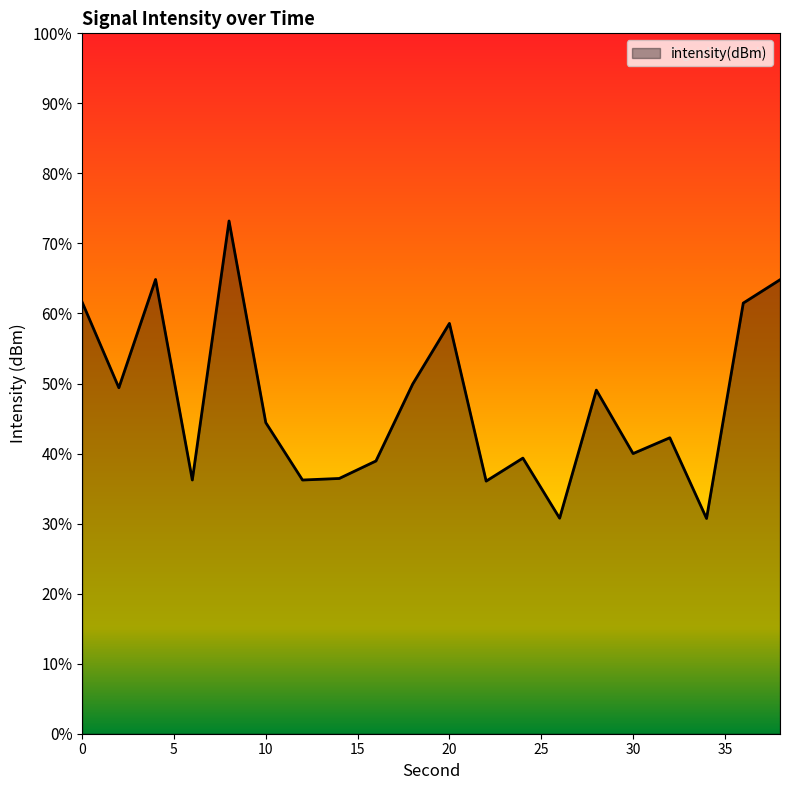

Which label corresponds to the largest value in the chart?

8